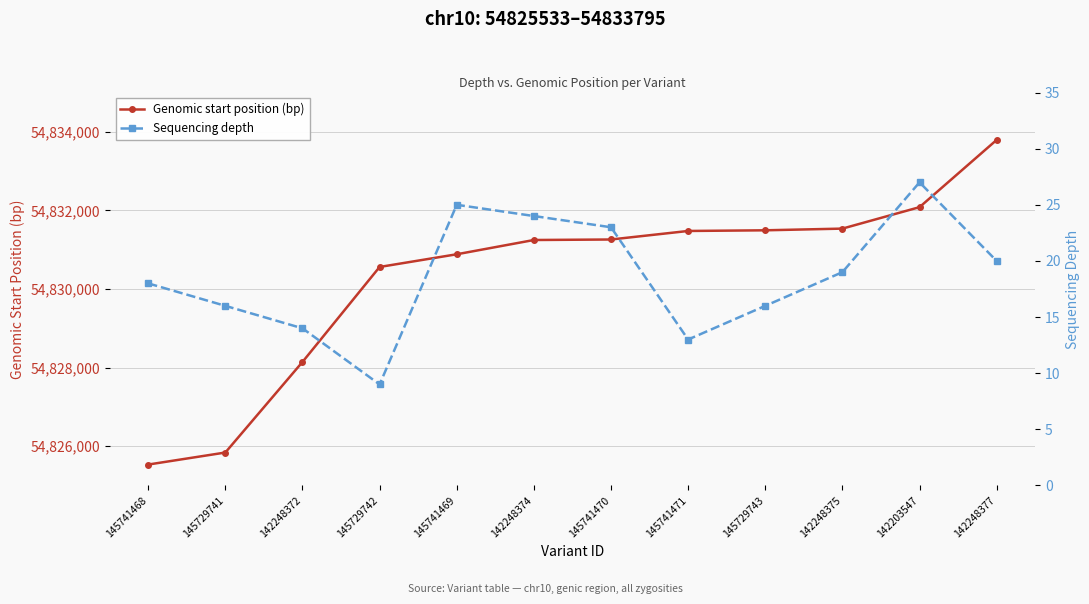

How many data points in Genomic start position (bp) are less than 54831260?

6